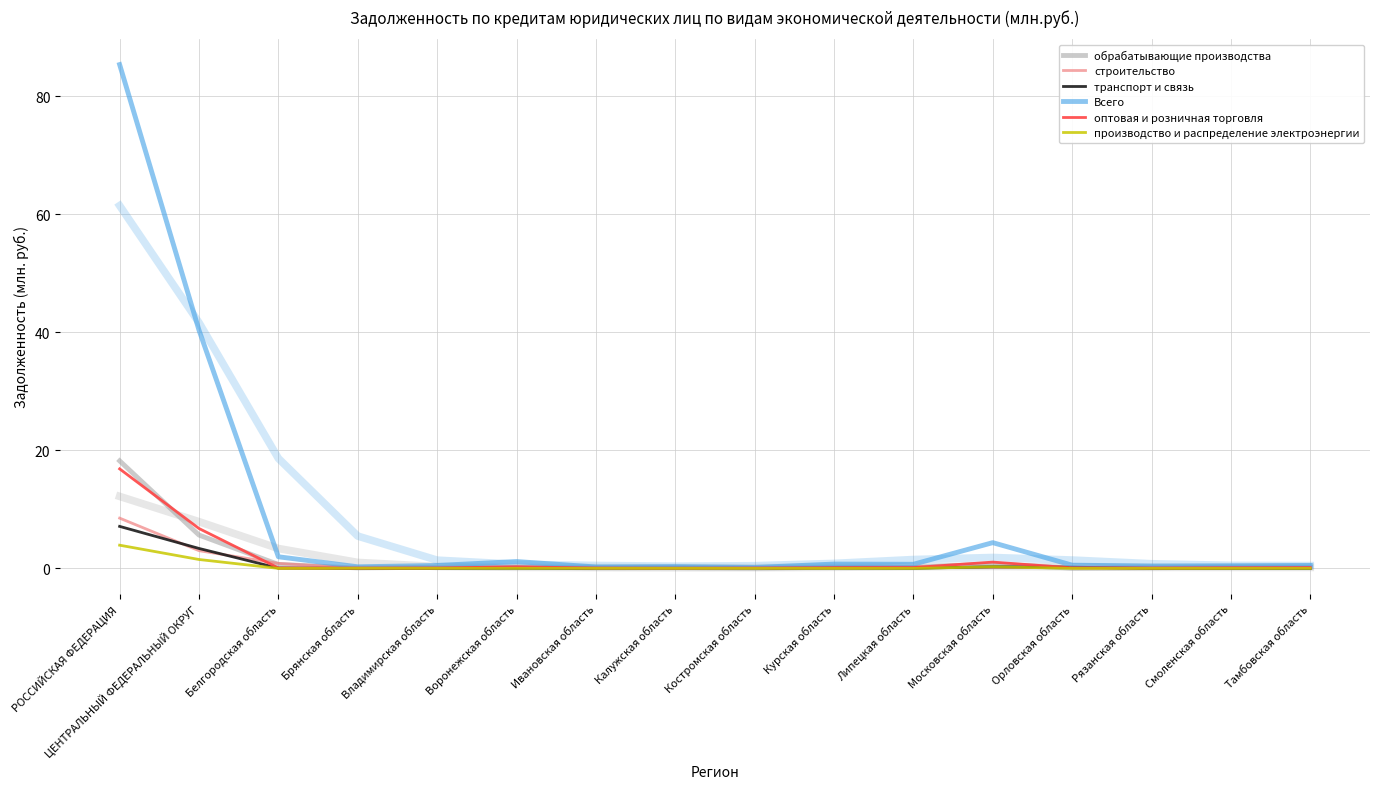

At which category is the sum across all series the highest?

РОССИЙСКАЯ ФЕДЕРАЦИЯ